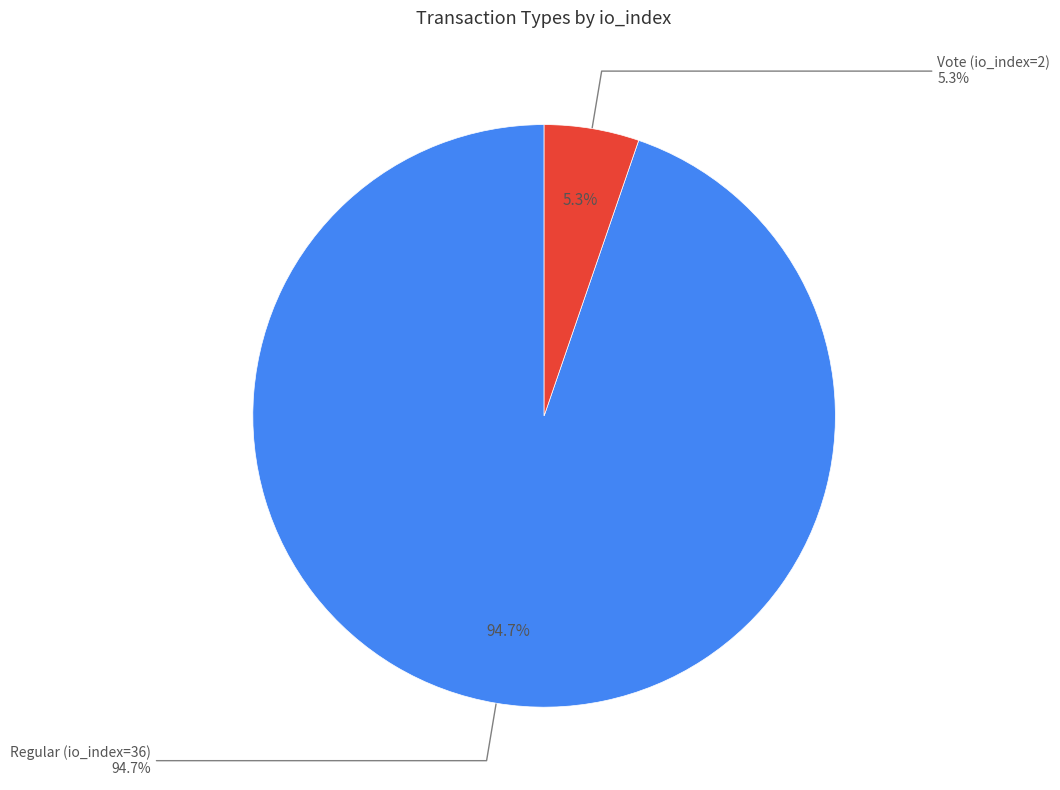

The Regular (io_index=36) slice represents 95% of the pie. True or false?

True